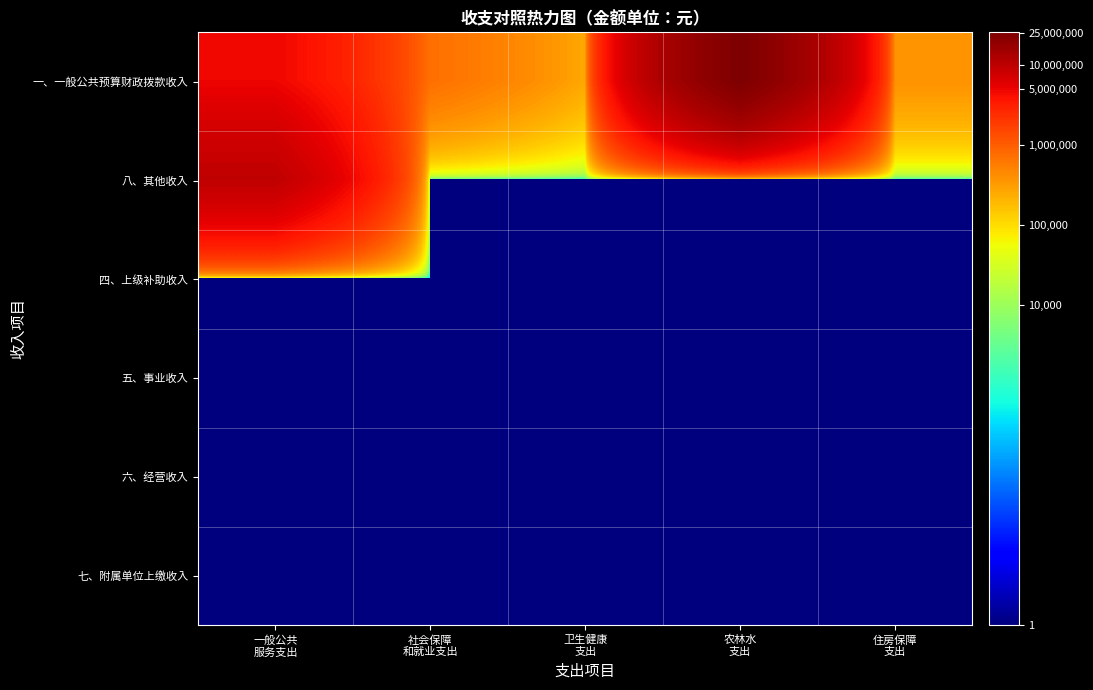

Which category has the lowest value across all series?

社会保障
和就业支出